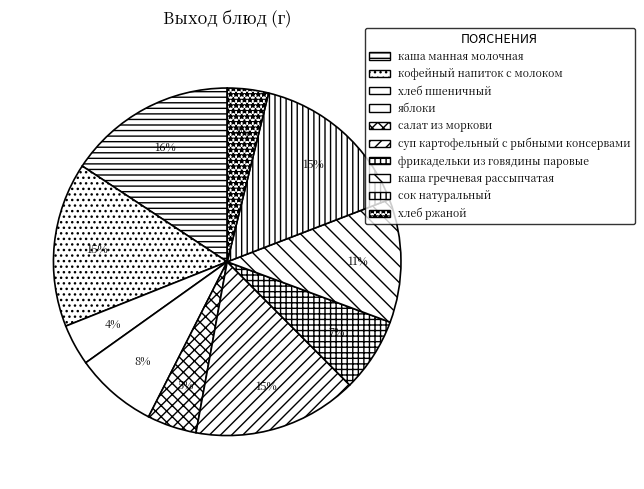

Does каша манная молочная account for over 50% of the chart?

No